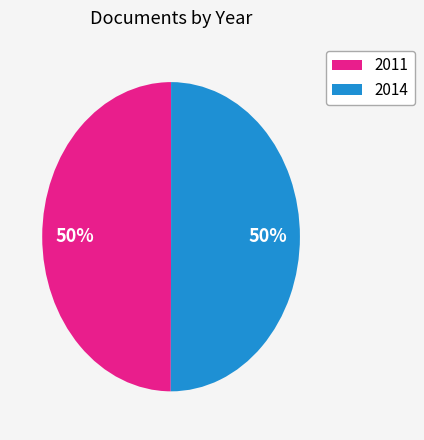

To the nearest percent, what percentage of the pie is 2011?

50%